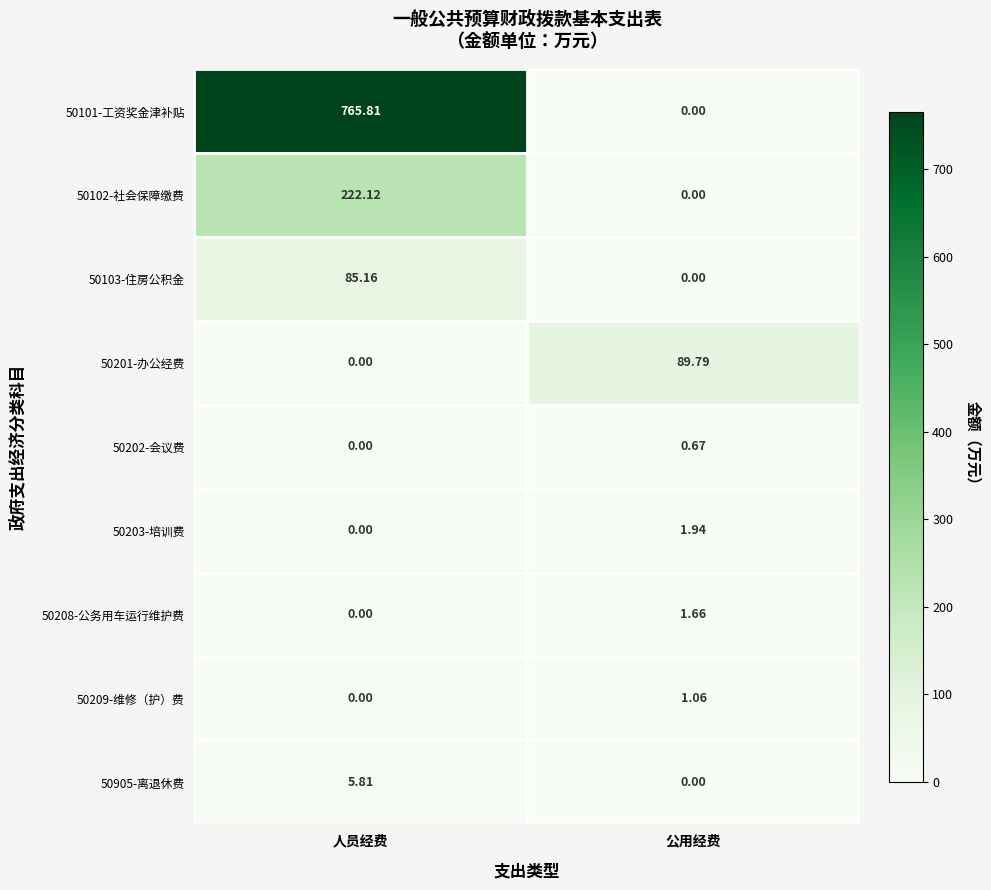

At how many categories does at least one series exceed 634?

1